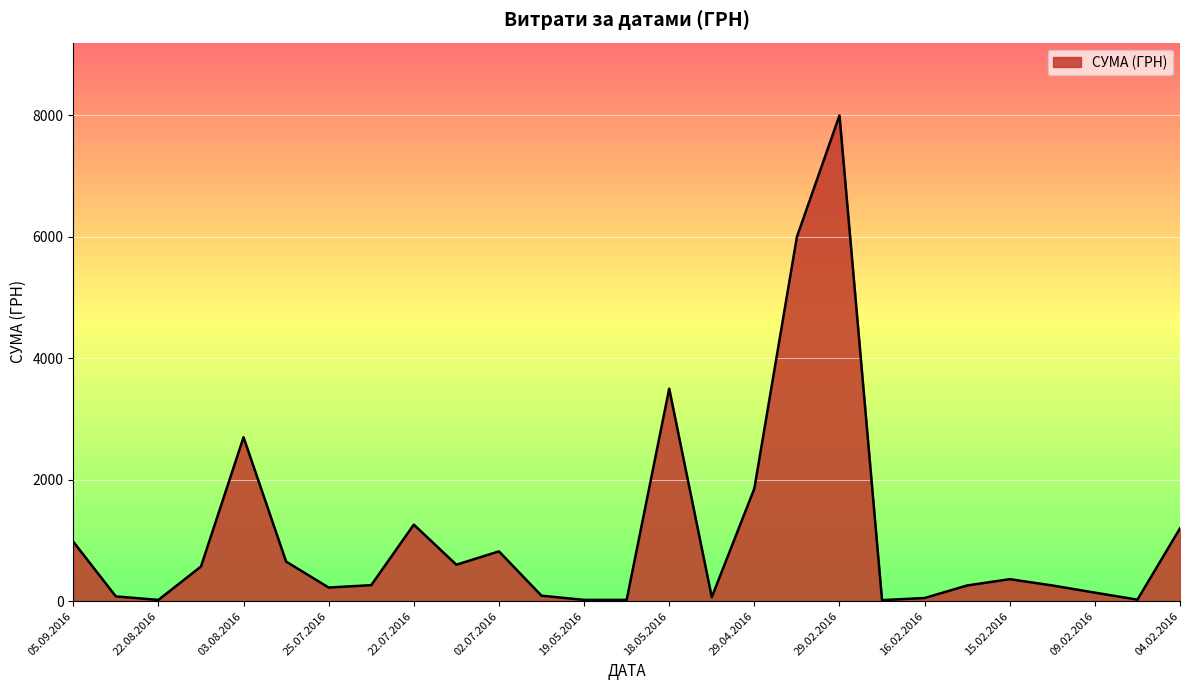

What is the difference between the maximum and minimum values?

7982.9